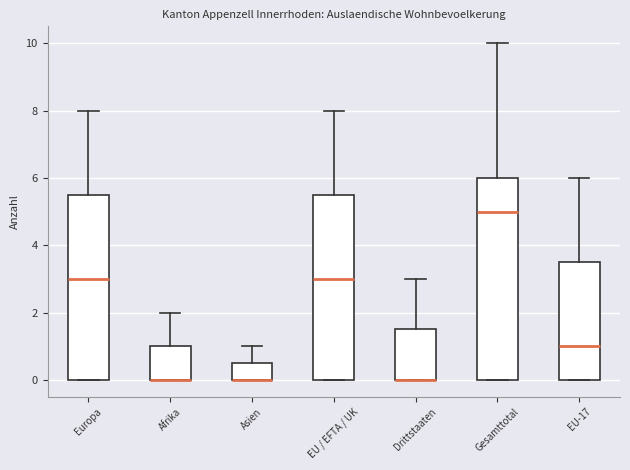

Where is the lower edge of the box for Europa on the y-axis? The values are not printed on the chart, so give them approximately, as read against the axis.

0.0